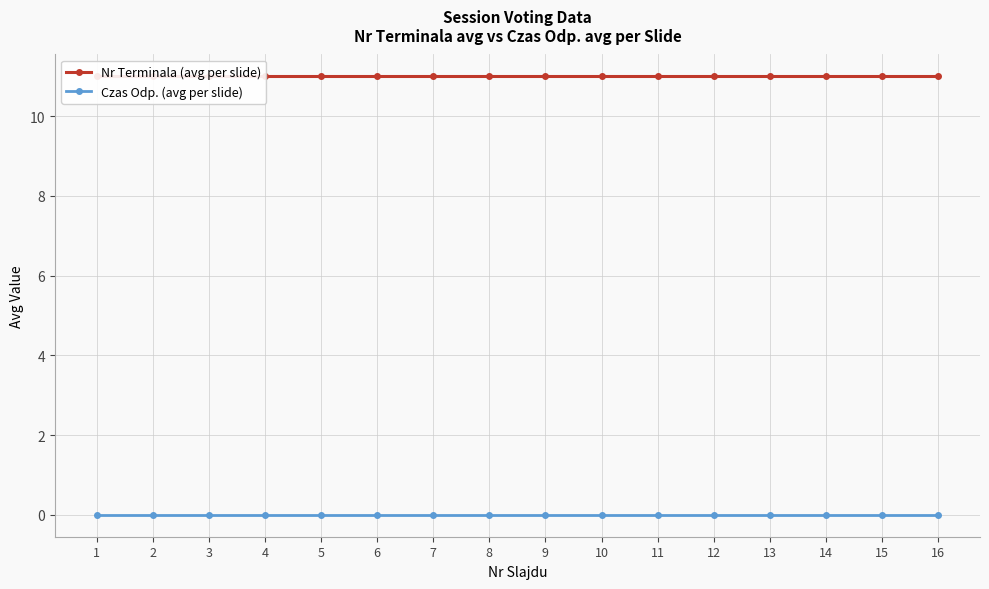

Rank the categories by Nr Terminala (avg per slide) value from lowest to highest.

1, 2, 3, 4, 5, 6, 7, 8, 9, 10, 11, 12, 13, 14, 15, 16